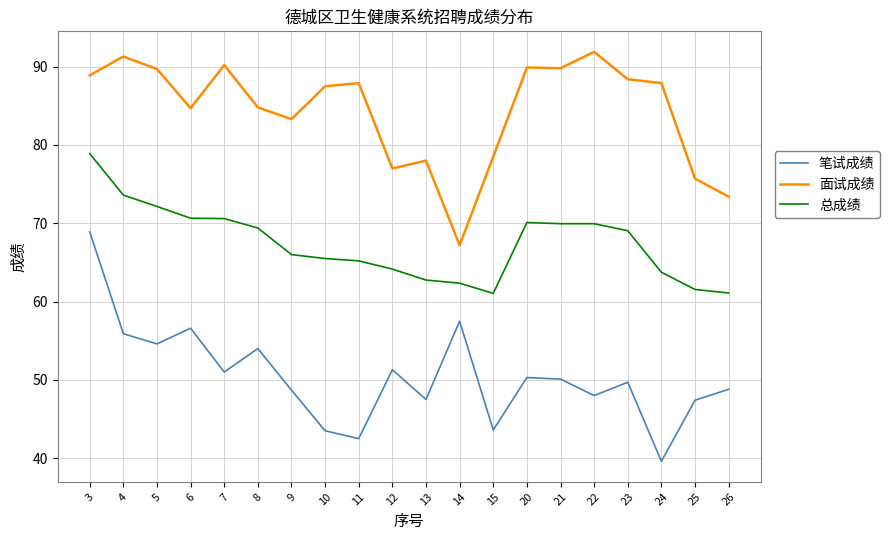

True or false: 笔试成绩 and 总成绩 intersect in this chart.

False